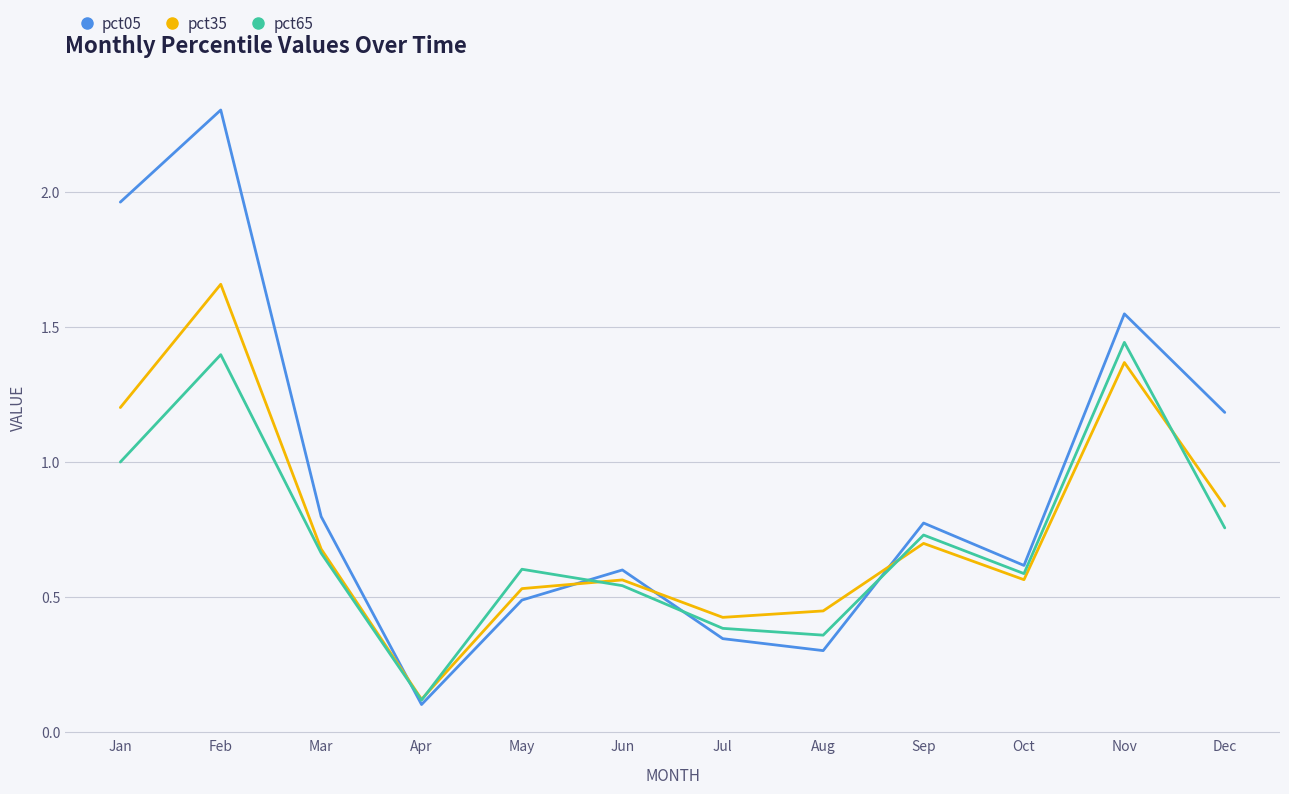

At which category does pct65 reach its first local peak?

Feb